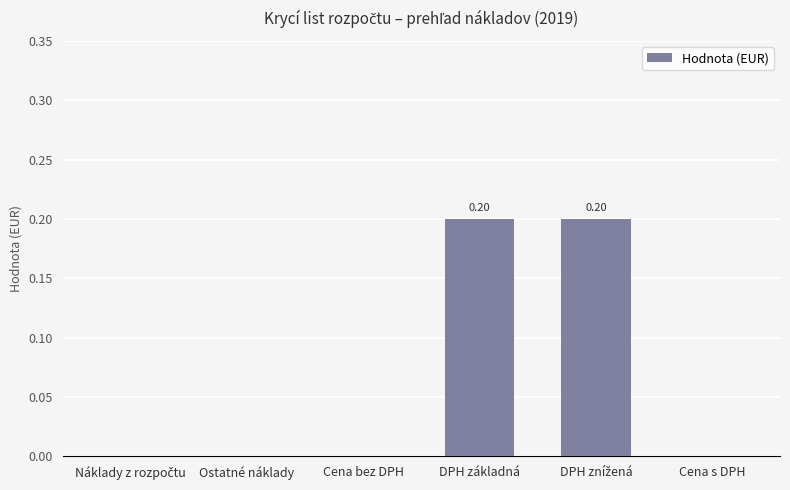

Count the values in the range 0 to 1.

6